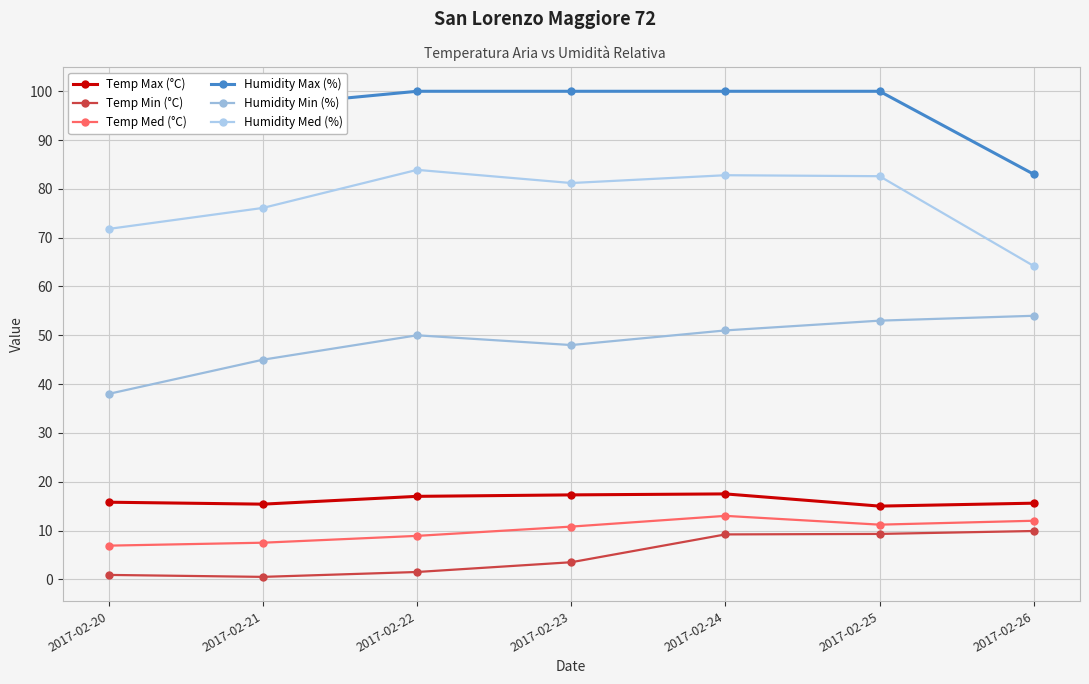

True or false: Humidity Max (%) and Humidity Med (%) cross at least once.

False